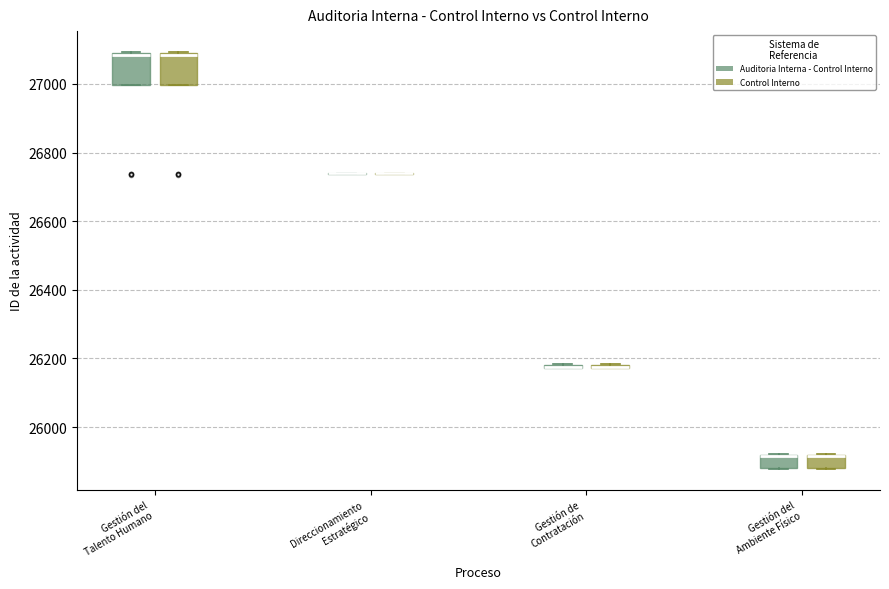

Reading left to right, transcribe this box plot: for each box, give where its median line is, the range the box spans, and where its two whiskers end, as read against the y-axis. The values are not printed on the chart, so give them approximately, as read against the axis.

Gestión del Talento Humano (Auditoria Interna - Control Interno): median 27080 (drawn on the box's upper edge), box 27000 to 27080, whiskers 27000 to 27100
Gestión del Talento Humano (Control Interno): median 27080 (drawn on the box's upper edge), box 27000 to 27080, whiskers 27000 to 27100
Direccionamiento Estratégico (Auditoria Interna - Control Interno): box collapsed to a line at 26740, whiskers 26740 to 26740
Direccionamiento Estratégico (Control Interno): box collapsed to a line at 26740, whiskers 26740 to 26740
Gestión de Contratación (Auditoria Interna - Control Interno): box collapsed to a line at 26180, whiskers 26180 to 26180
Gestión de Contratación (Control Interno): box collapsed to a line at 26180, whiskers 26180 to 26180
Gestión del Ambiente Físico (Auditoria Interna - Control Interno): median 25920 (drawn on the box's upper edge), box 25880 to 25920, whiskers 25880 to 25920
Gestión del Ambiente Físico (Control Interno): median 25920 (drawn on the box's upper edge), box 25880 to 25920, whiskers 25880 to 25920